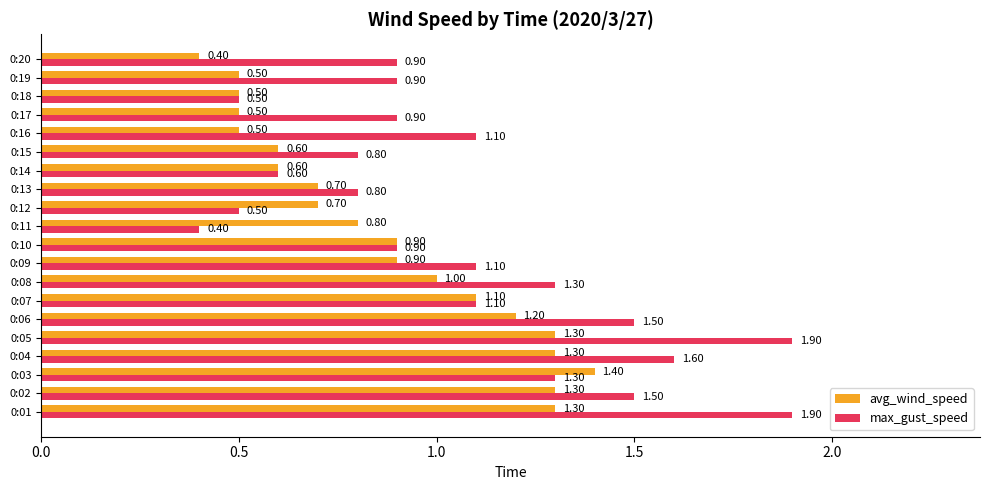

What is the smallest value displayed?

0.4